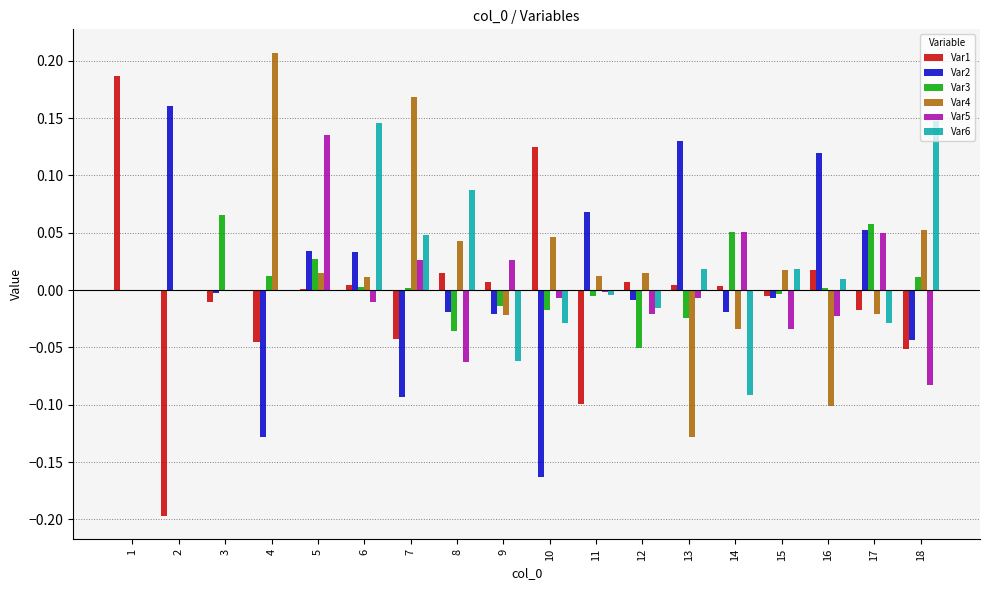

Is the value of Var5 at 3 greater than the value of Var2 at 15?

Yes